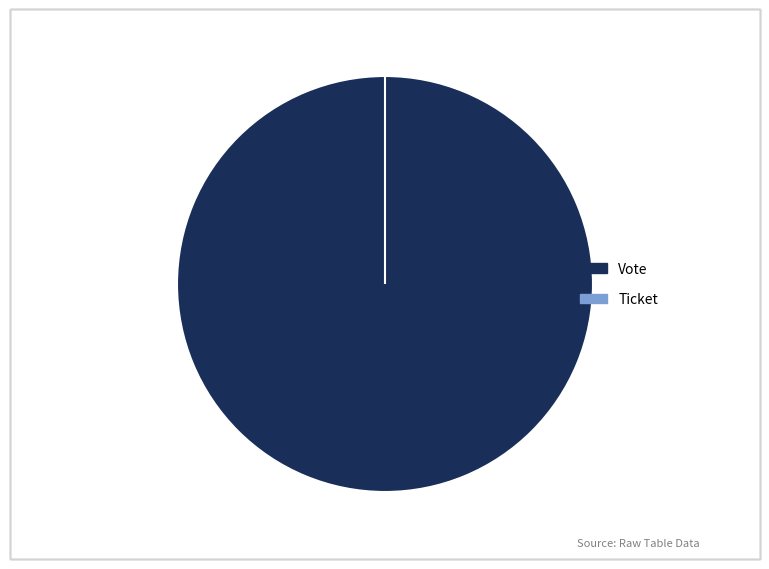

Which category accounts for the majority?

Vote